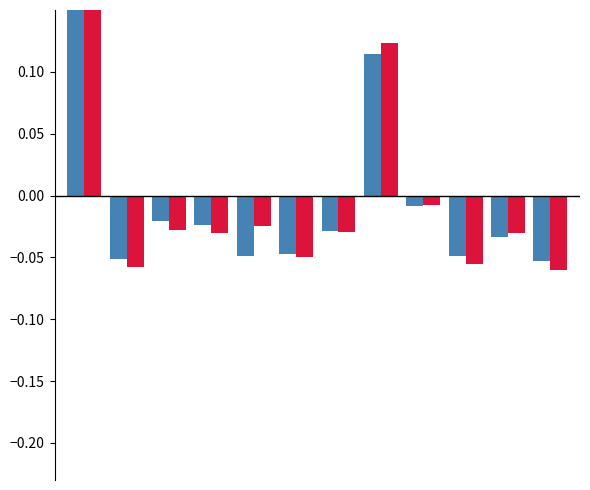

Rank the series at 6 from highest to lowest value.

Белки 7-11, Белки 12+